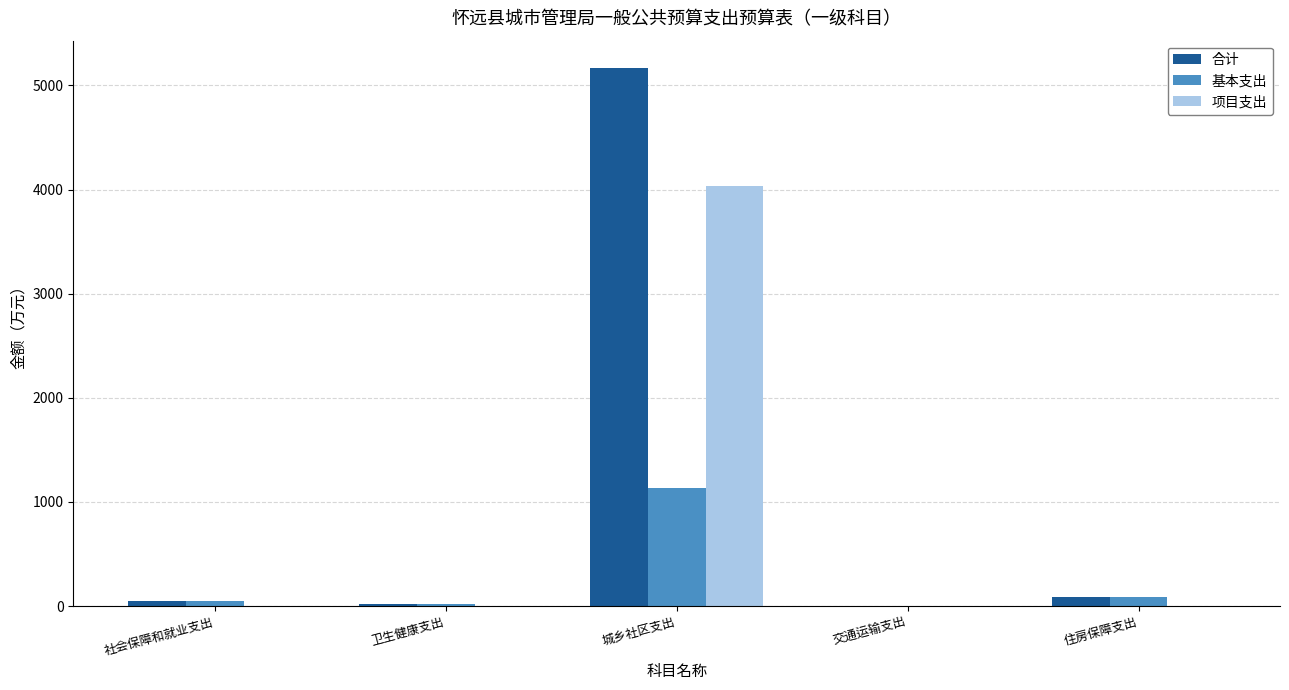

How many series are shown in this chart?

3